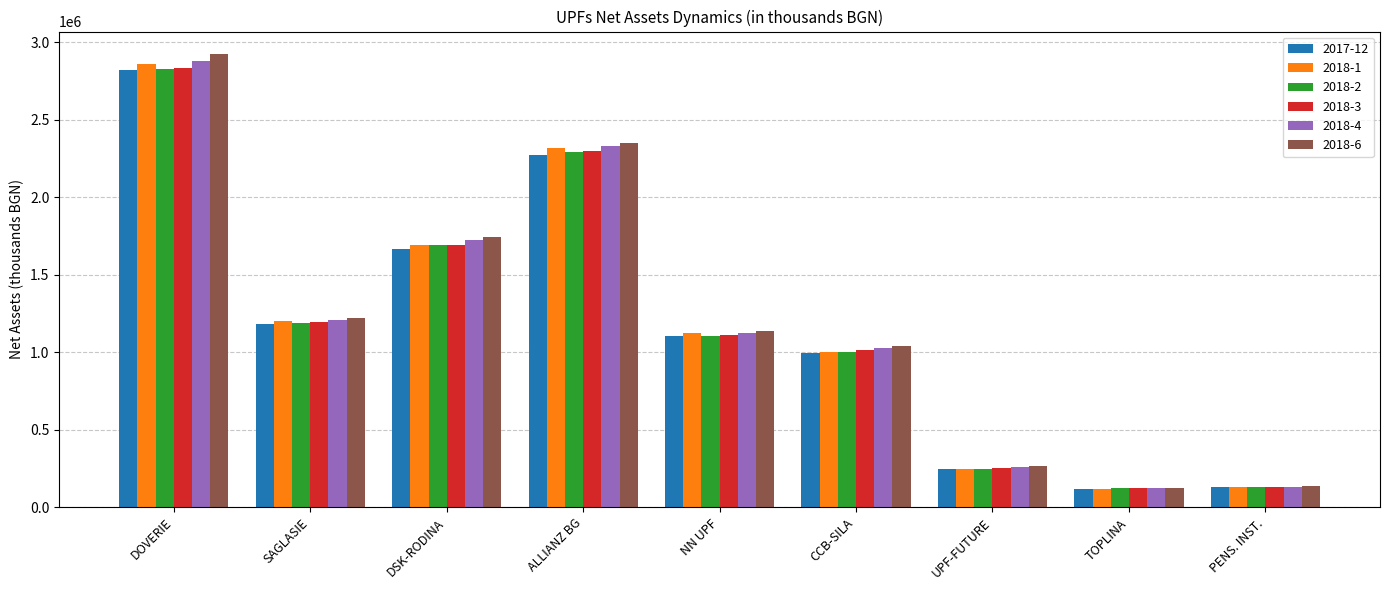

What are all the series names shown in the legend?

2017-12, 2018-1, 2018-2, 2018-3, 2018-4, 2018-6